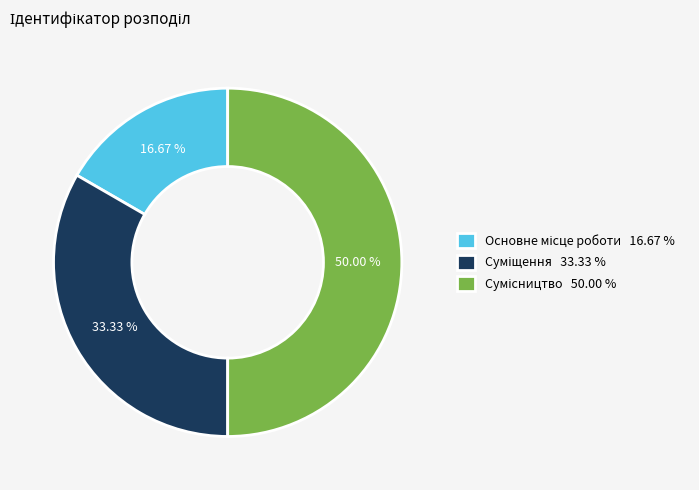

What percentage do Основне місце роботи and Сумісництво together represent?

66.7%